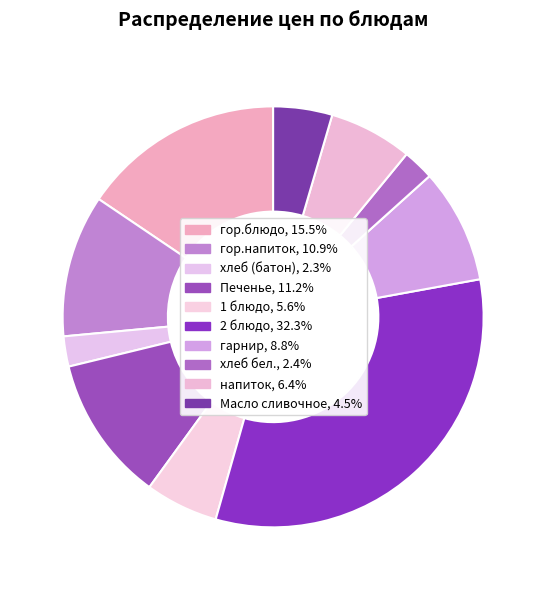

Does any single category account for the majority?

No